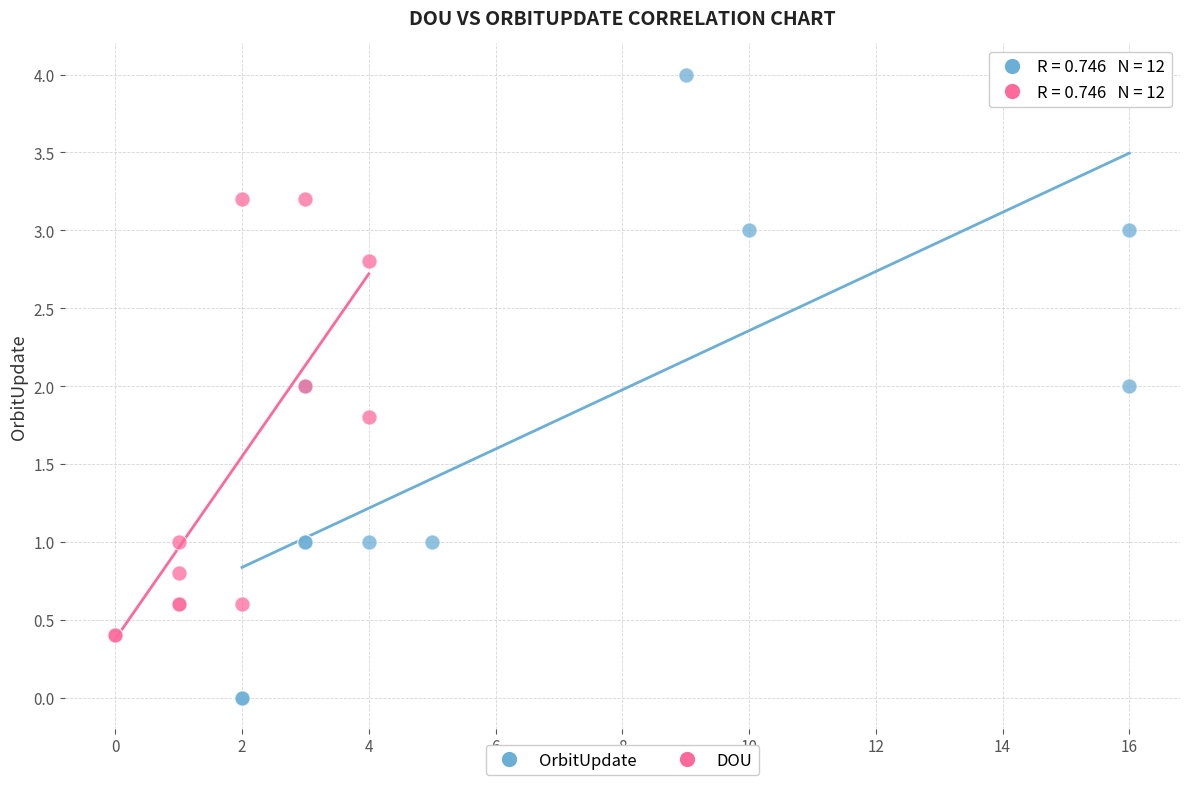

Which series has the widest spread of Y values?

OrbitUpdate